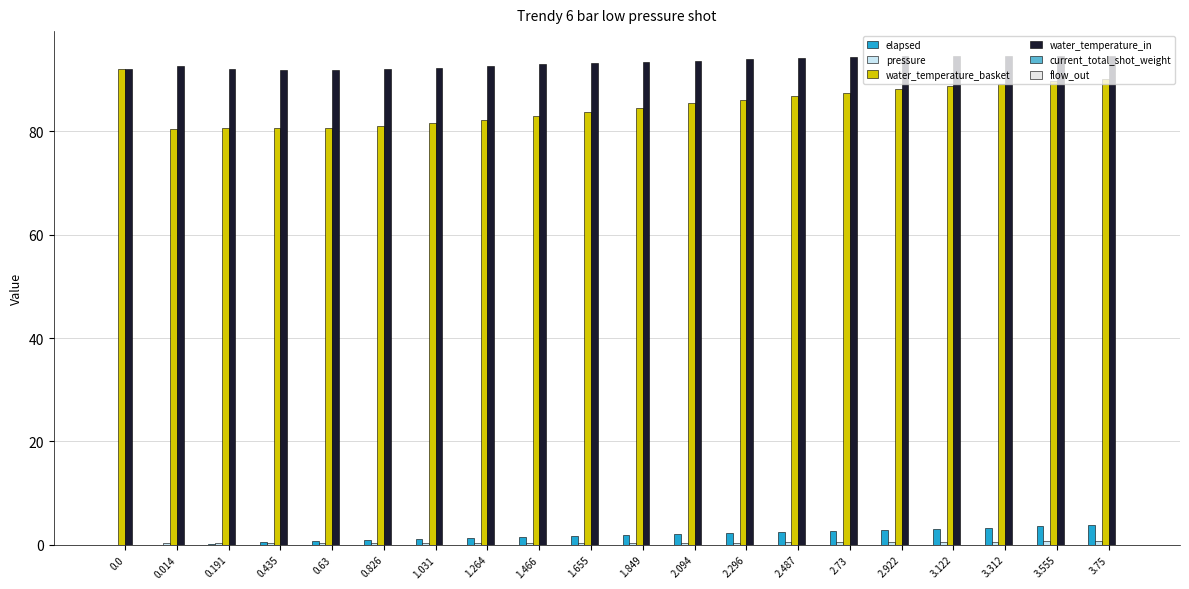

Between 1.031 and 2.922, which series saw the biggest shift?

water_temperature_basket